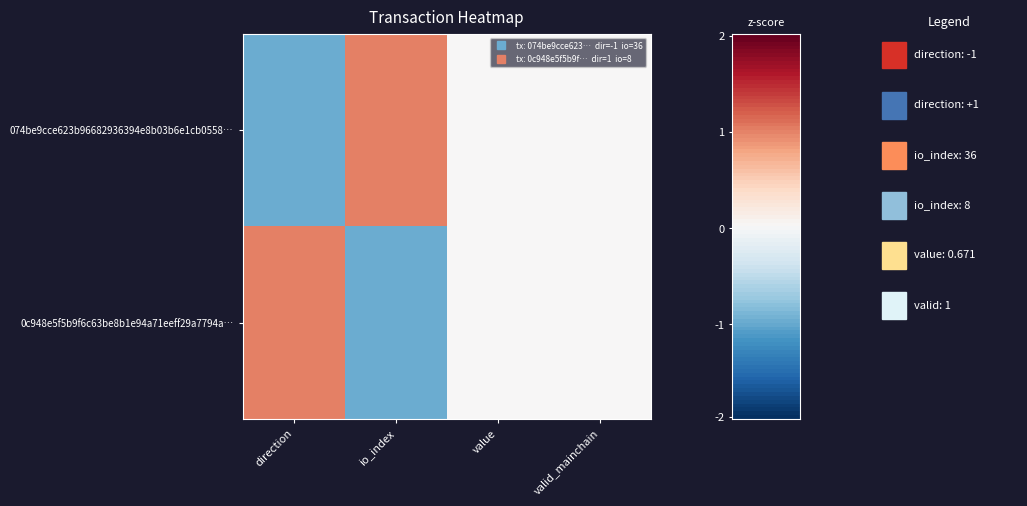

At which category is the sum across all series the highest?

direction